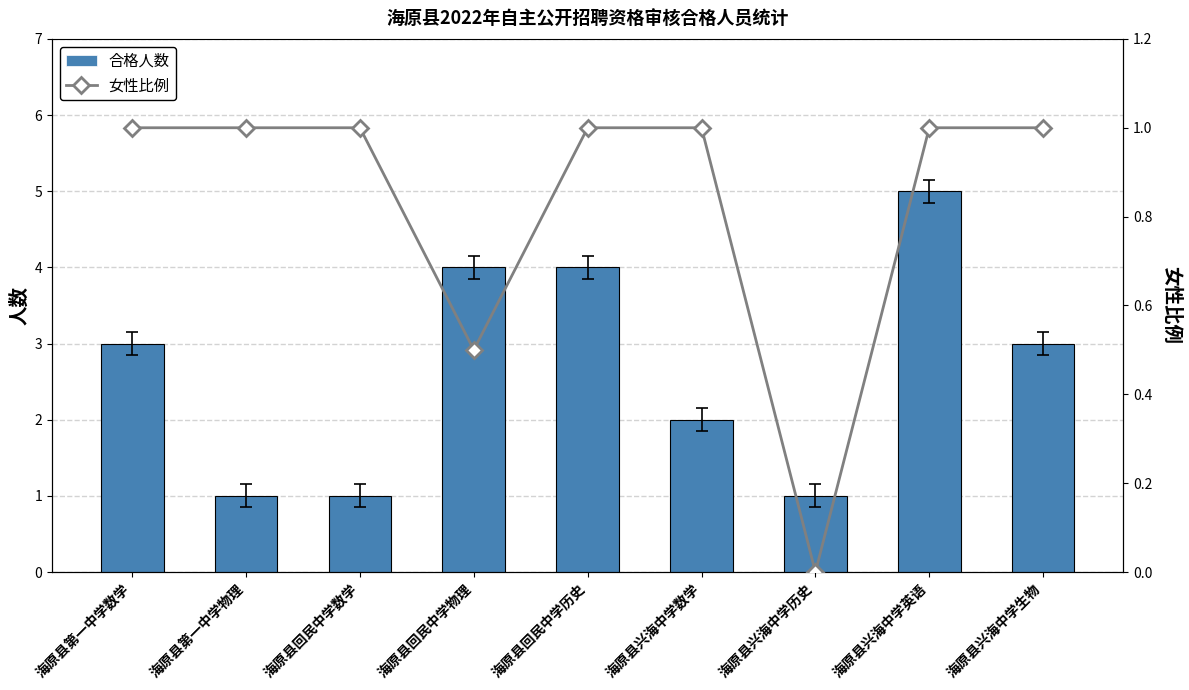

Reading left to right, what are all the values shown in this chart?

合格人数: 3.0	1.0	1.0	4.0	4.0	2.0	1.0	5.0	3.0
女性比例: 1.0	1.0	1.0	0.5	1.0	1.0	0.0	1.0	1.0